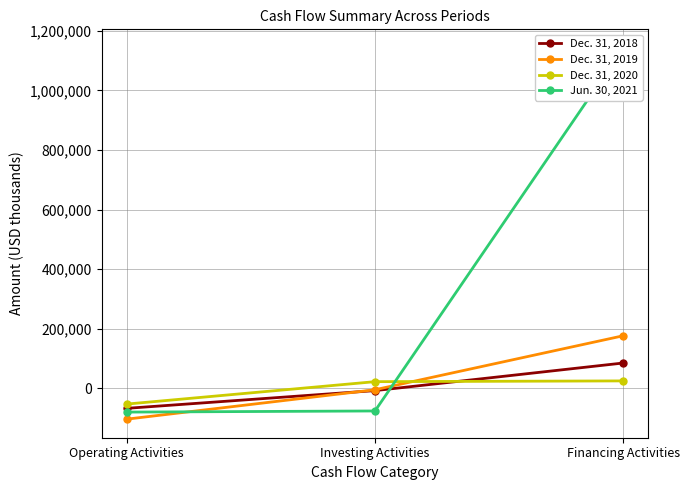

Reading left to right, list all the values displayed in this chart.

Dec. 31, 2018: Operating Activities=-67531	Investing Activities=-7970	Financing Activities=84743
Dec. 31, 2019: Operating Activities=-103861	Investing Activities=-5060	Financing Activities=176298
Dec. 31, 2020: Operating Activities=-53204	Investing Activities=22066	Financing Activities=24621
Jun. 30, 2021: Operating Activities=-80119	Investing Activities=-76338	Financing Activities=1143077